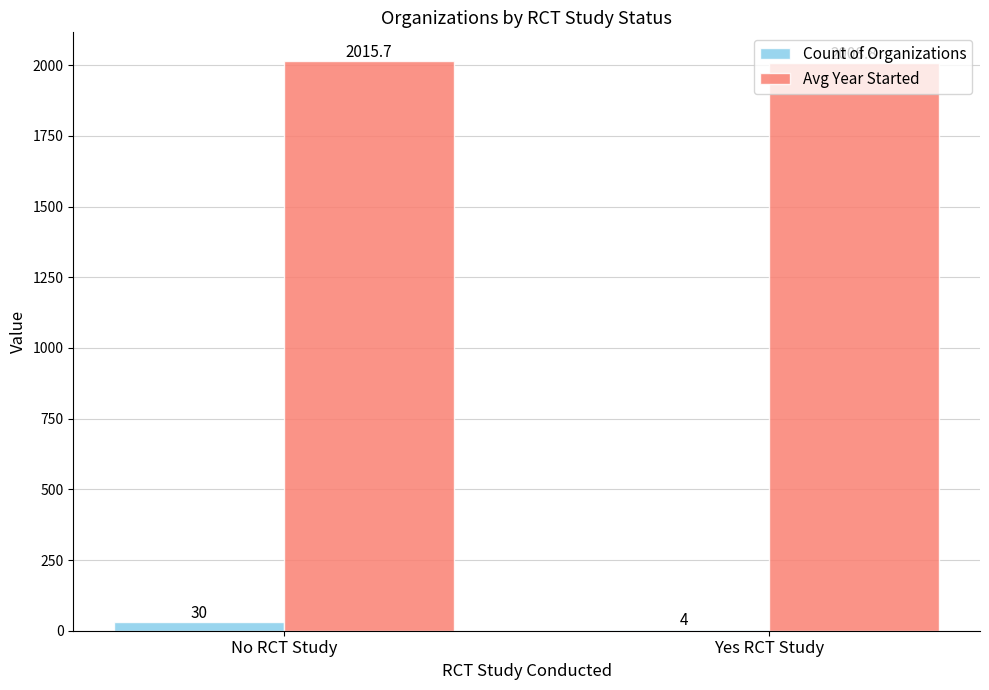

What is the sum of all Count of Organizations values?

34.0